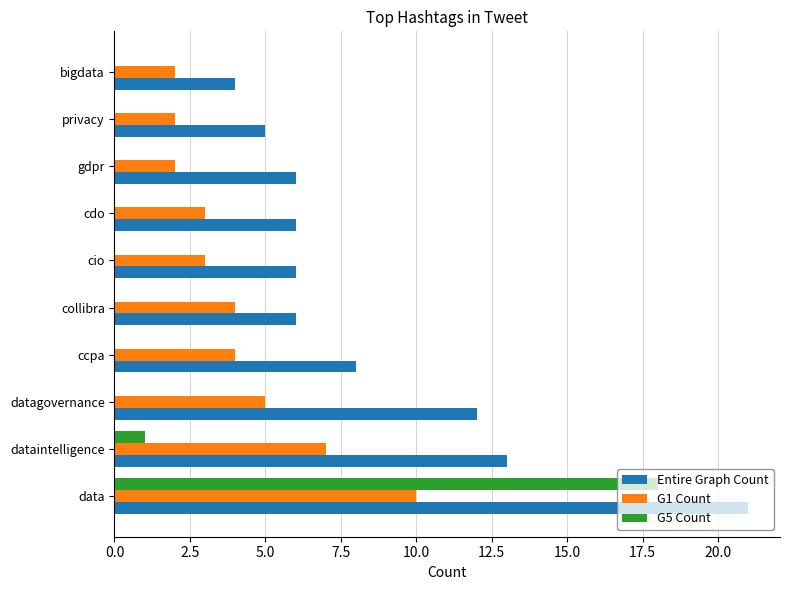

What is the total value across all series at datagovernance?

17